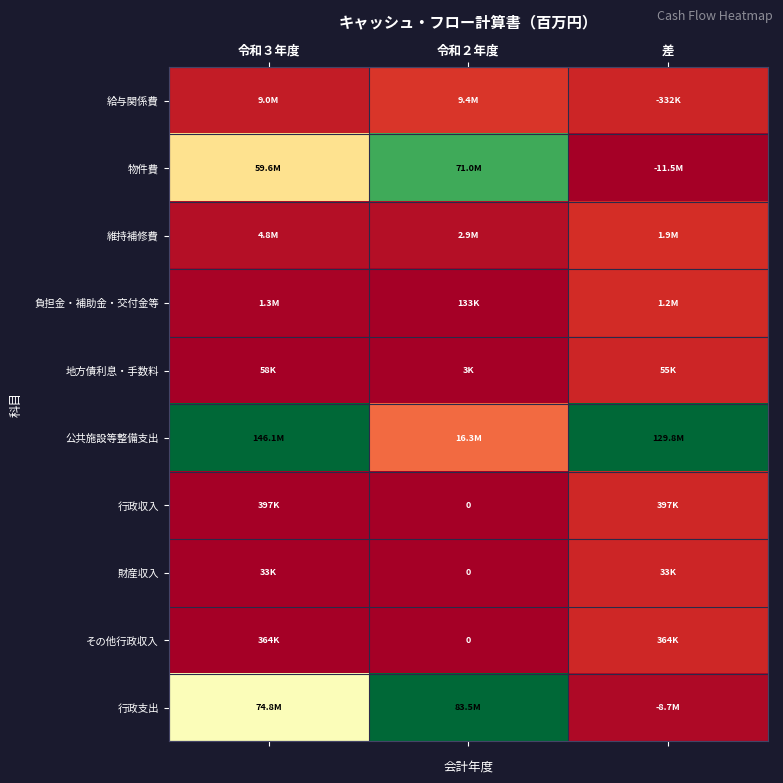

At which category does the chart reach its peak across all series?

令和３年度